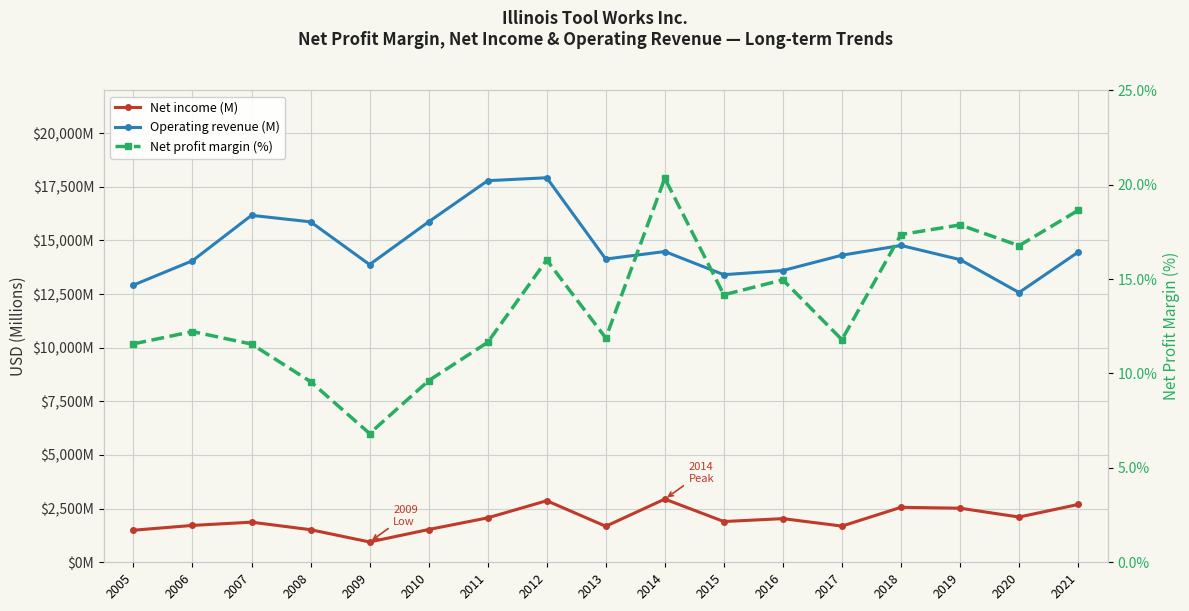

True or false: Operating revenue (M) and Net income (M) intersect in this chart.

False